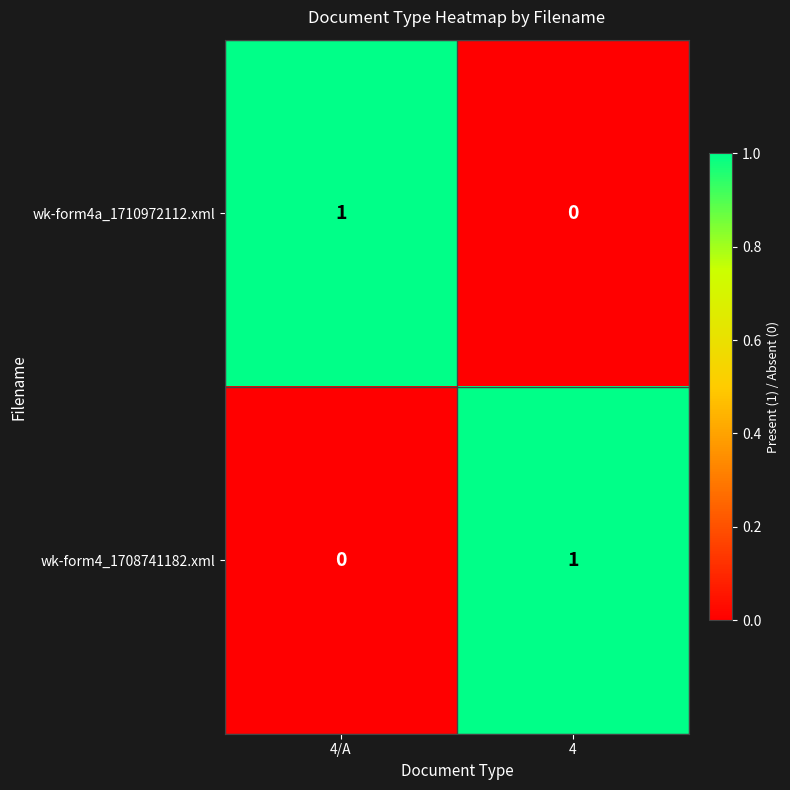

At which label does wk-form4_1708741182.xml reach its peak?

4